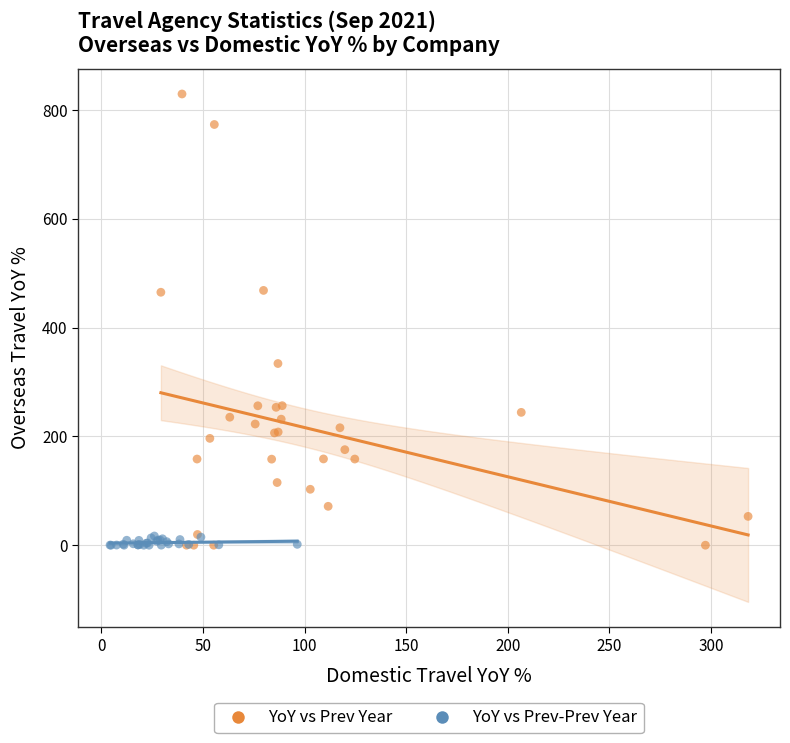

Which series reaches the maximum Y coordinate?

YoY vs Prev Year